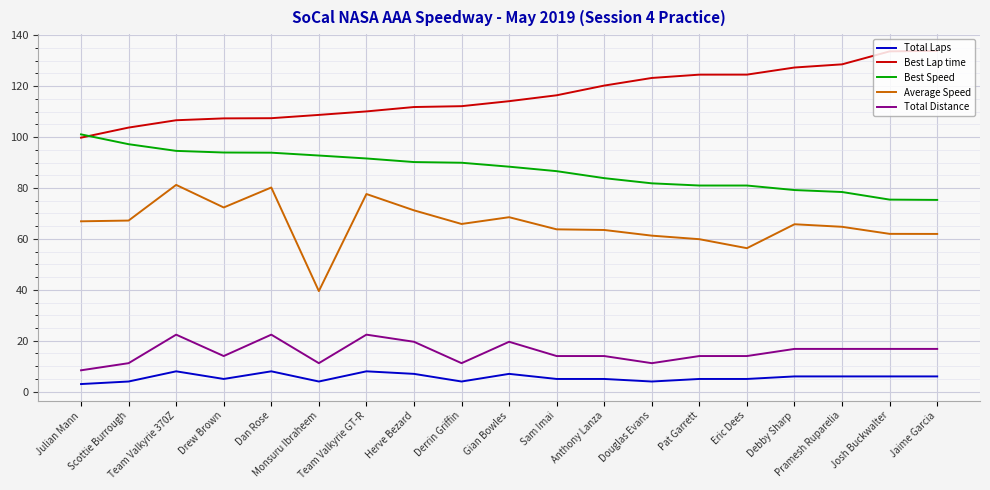

True or false: Total Distance and Total Laps intersect in this chart.

False